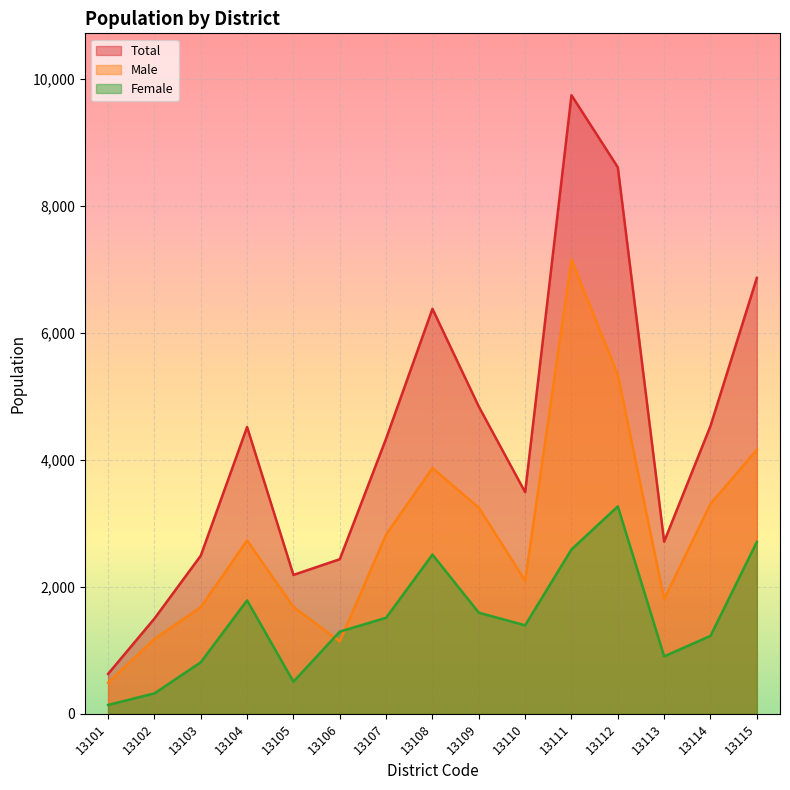

At which label does Female first exceed 1393?

13104